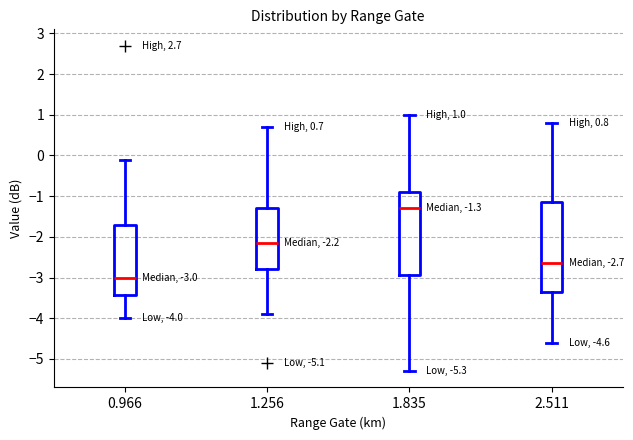

Which box's median line is the lowest?

0.966